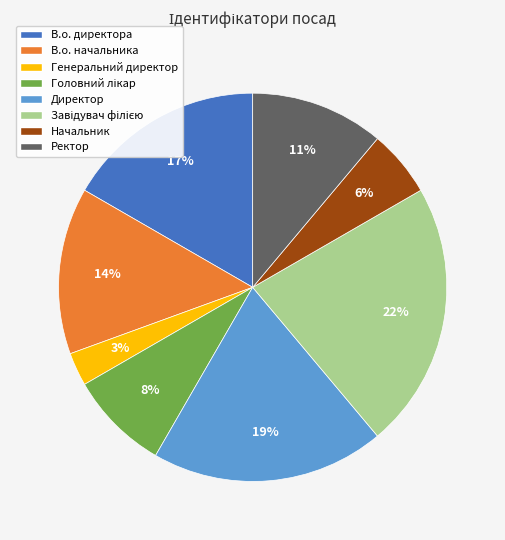

To the nearest percent, what is the difference between the largest and smallest slice percentages?

19%